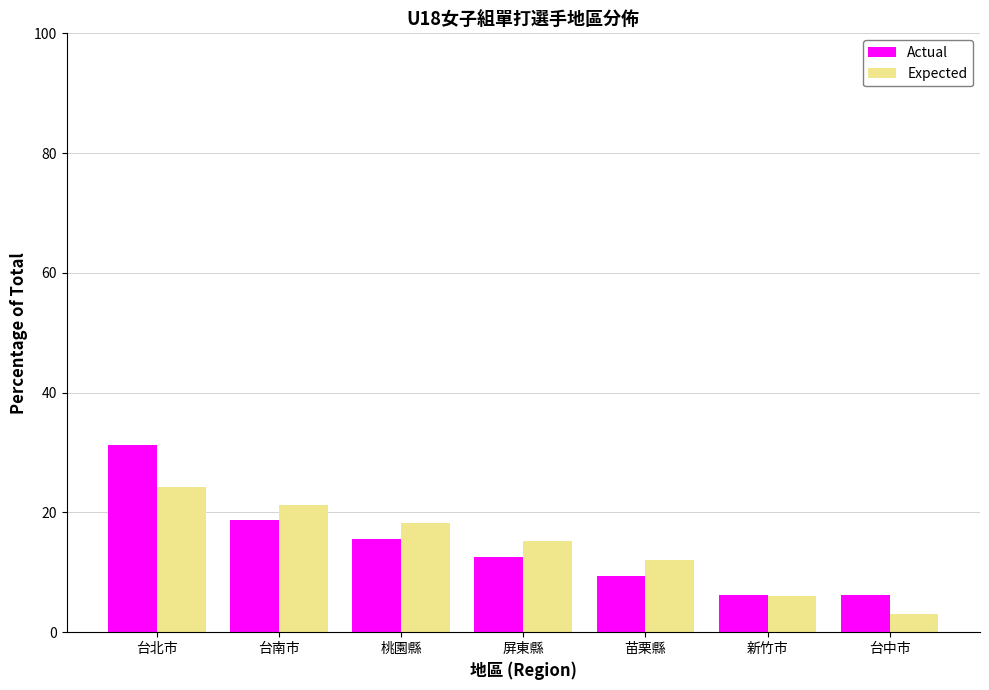

Which series has the largest range (max minus min)?

Actual